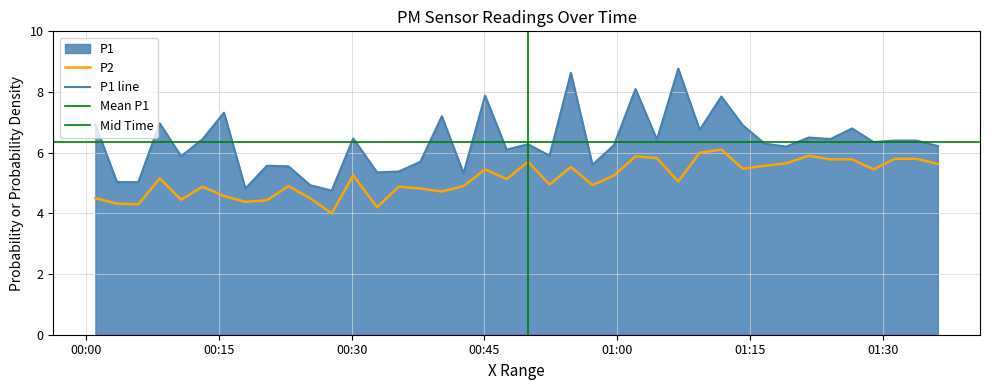

List the series in order of their overall mean, lowest first.

P2, P1